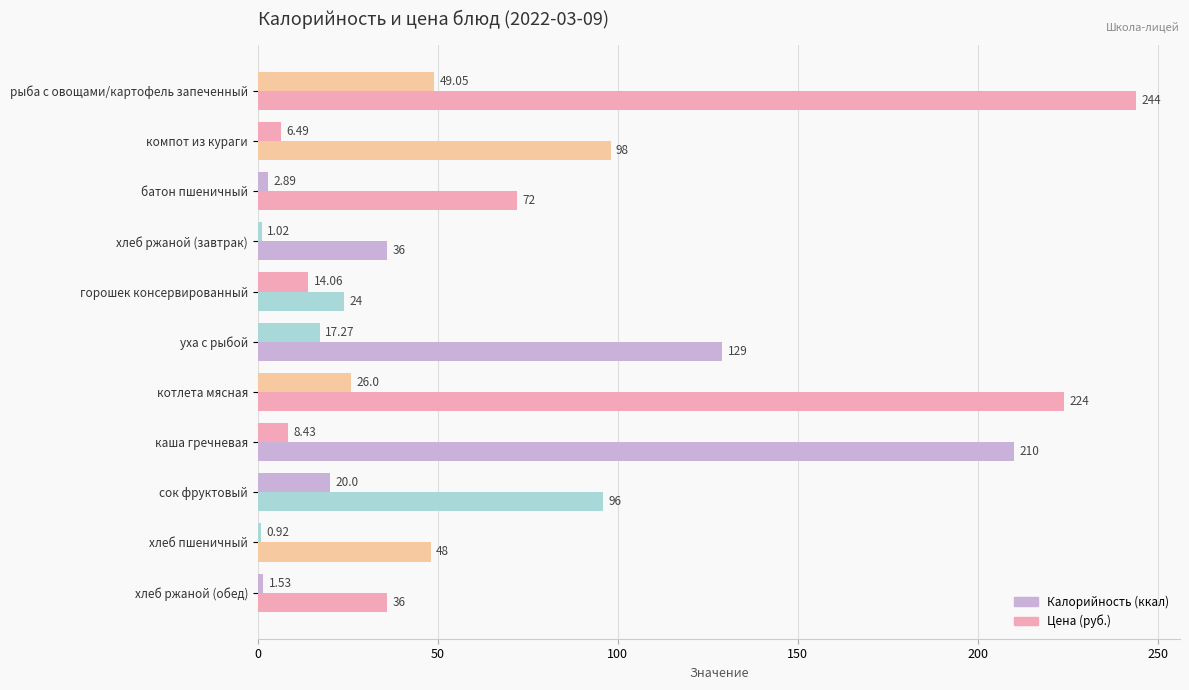

How many data points does each series have?

11